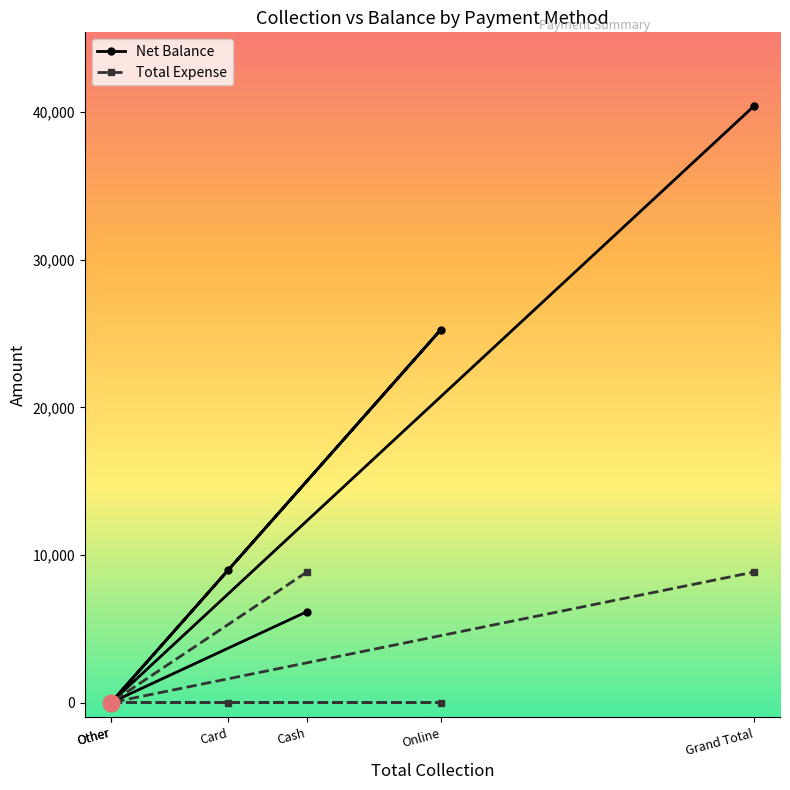

What are all the series names shown in the legend?

Net Balance, Total Expense